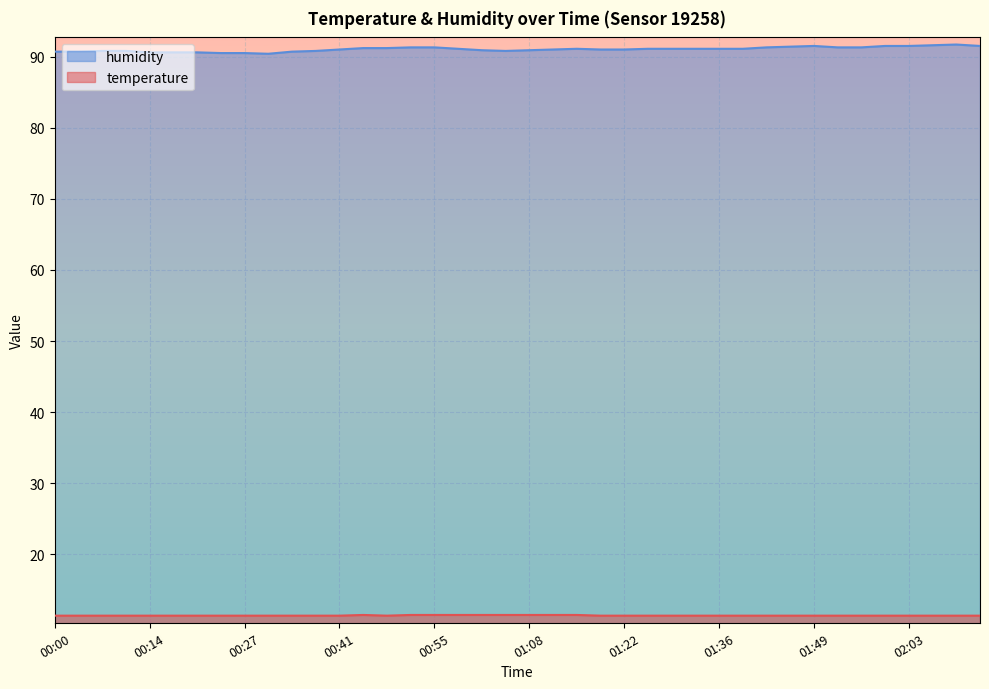

True or false: humidity has a value of 91.5 at 01:49.

True